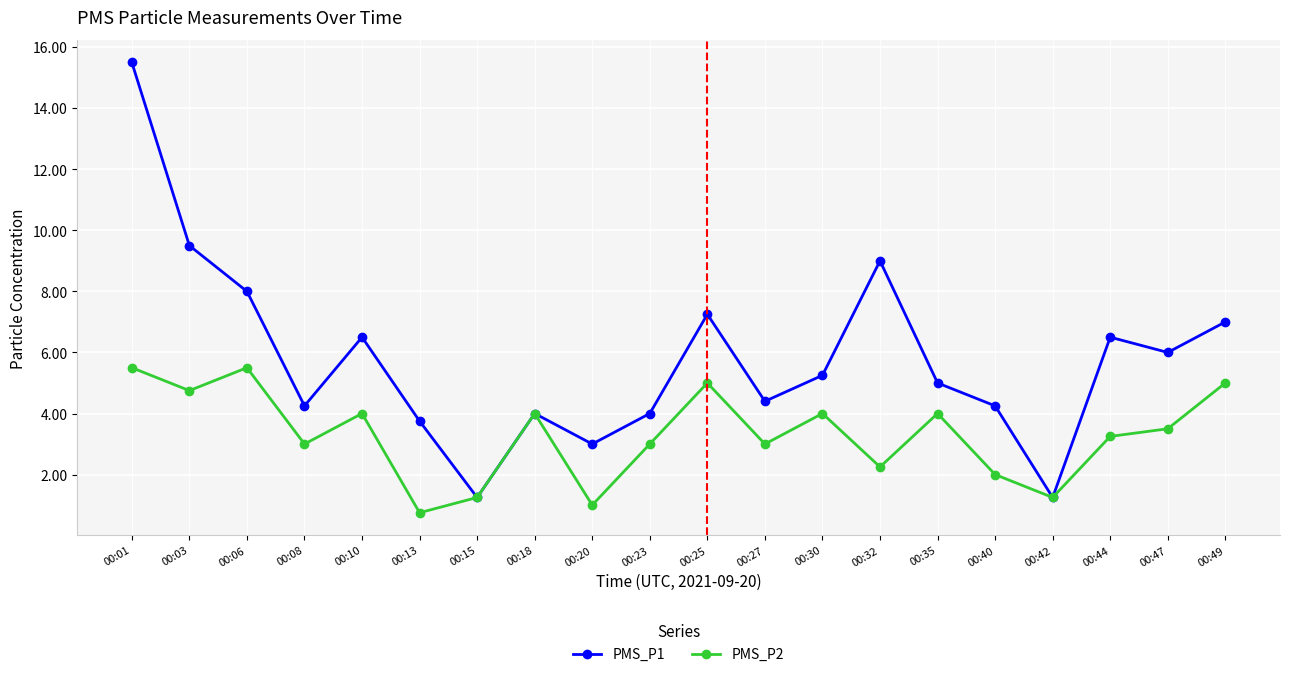

Is it true that PMS_P1 equals 5.3 at 00:01?

False